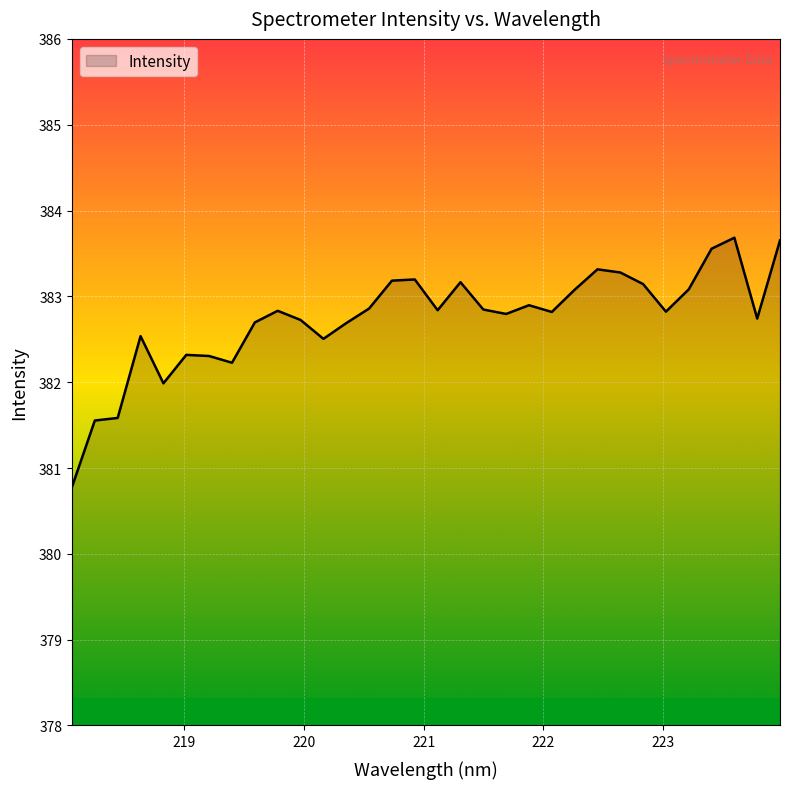

What is the minimum value shown in the chart?

380.8